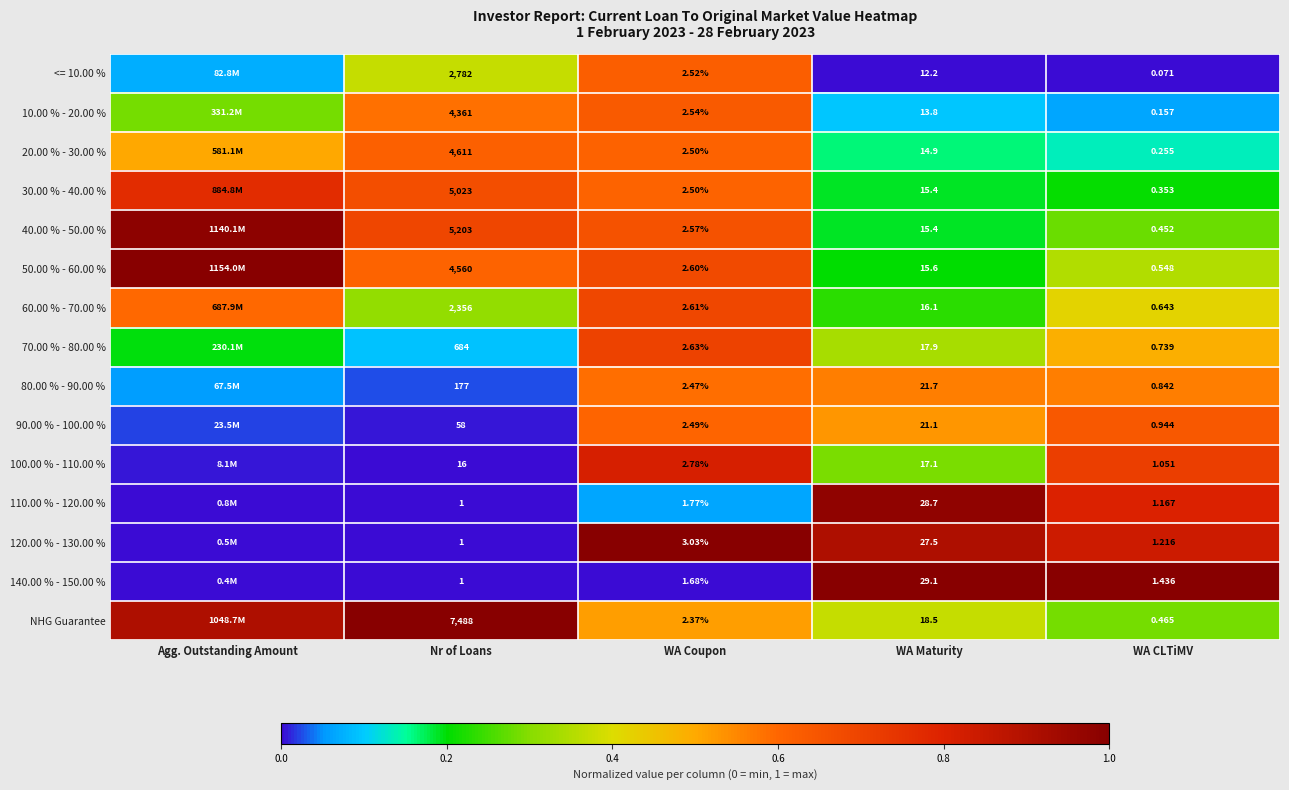

The 40.00 % - 50.00 % series shows 0.1 at WA Maturity. True or false?

False